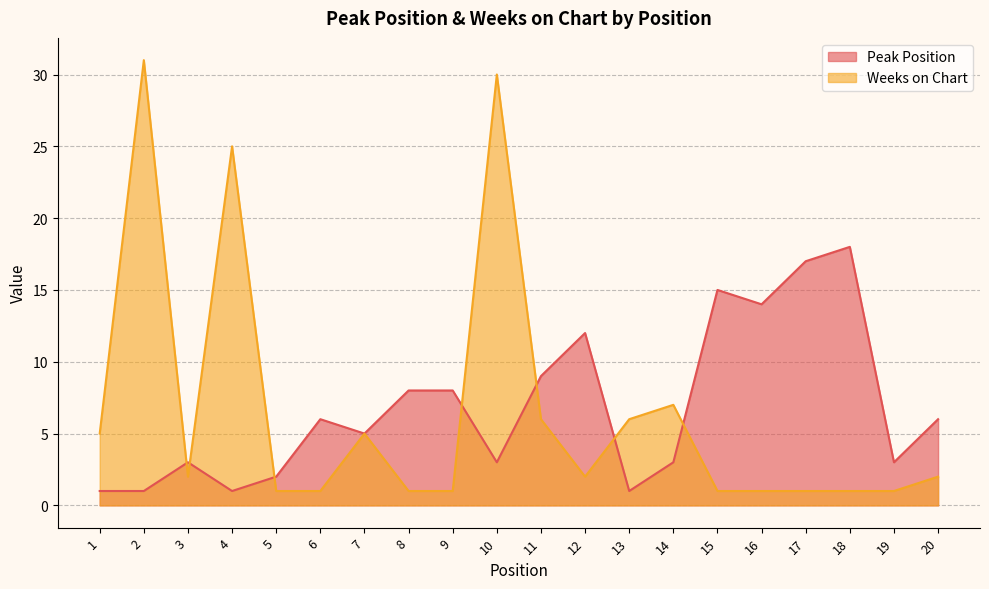

List the series in order of their peak value, highest first.

Weeks on Chart, Peak Position